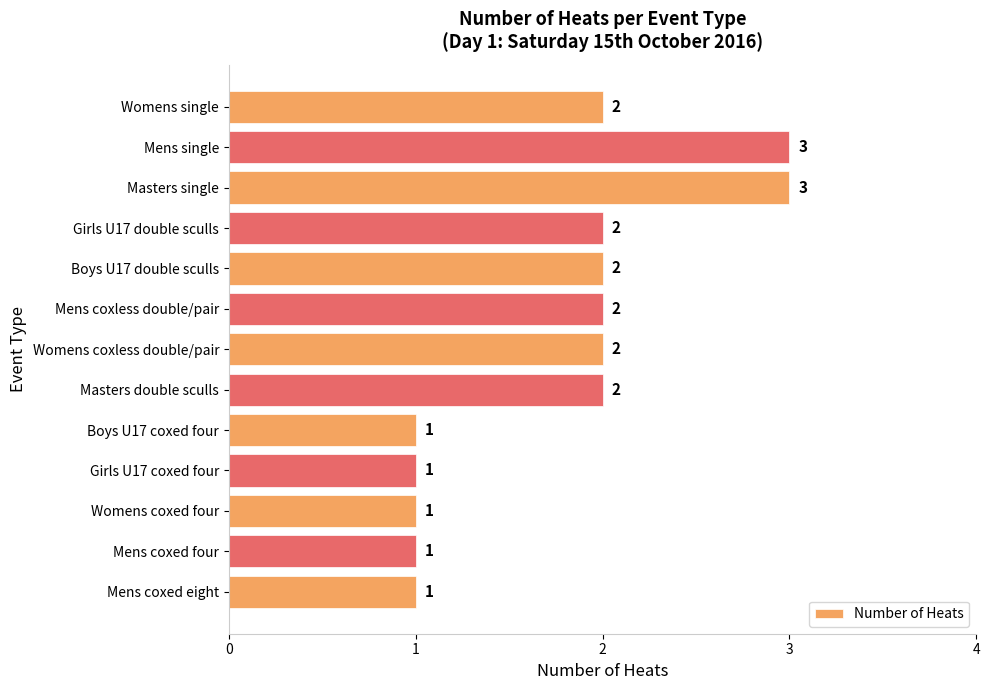

Reading bottom to top, list all the values displayed in this chart.

1	1	1	1	1	2	2	2	2	2	3	3	2